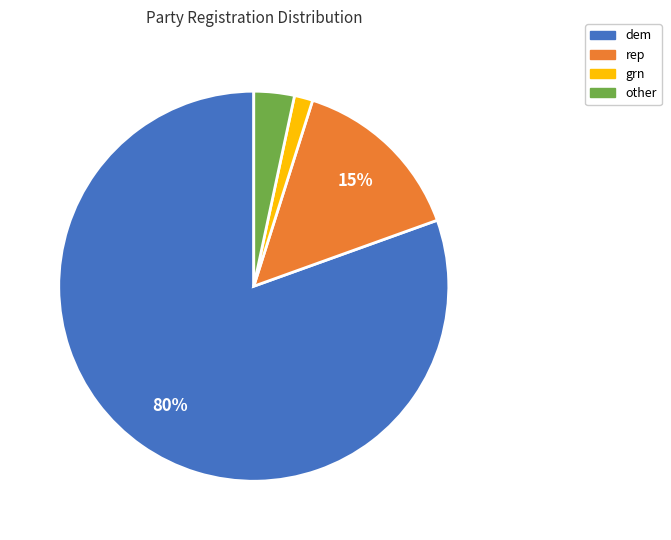

Is it true that other is 10% of the pie?

False